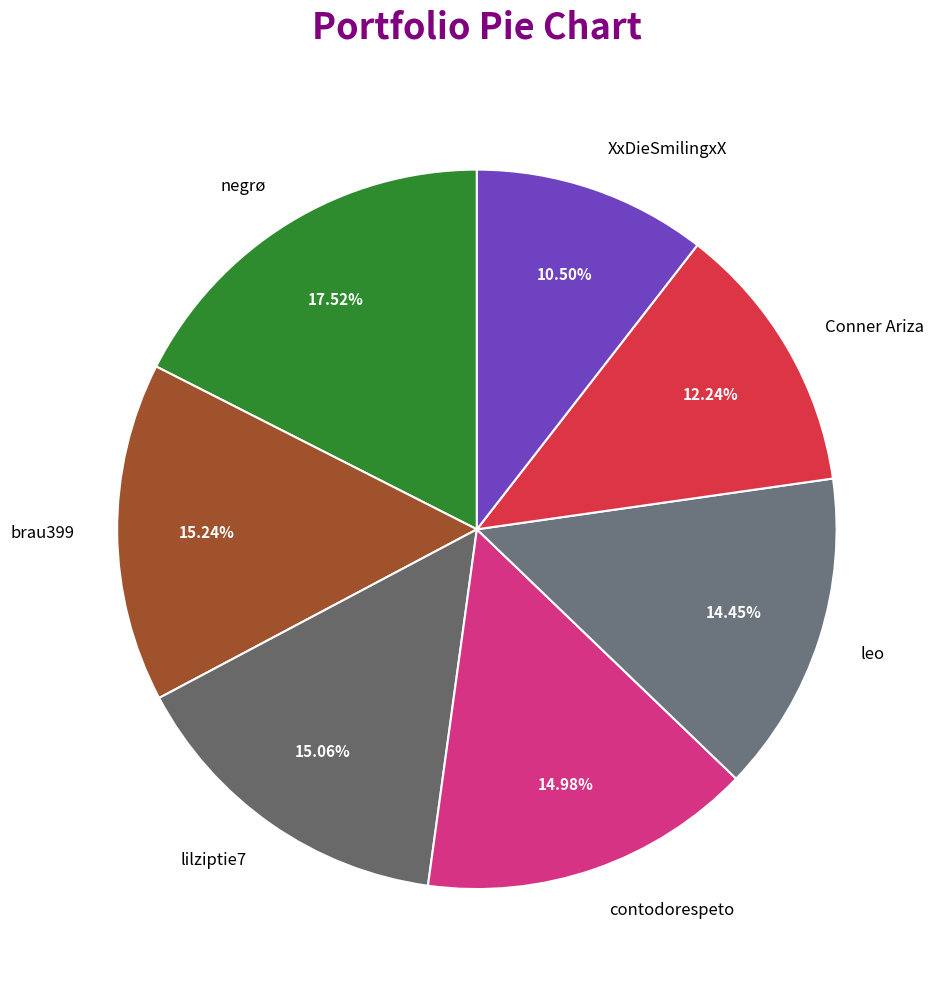

To the nearest percent, what is the combined percentage of Conner Ariza and brau399?

27%